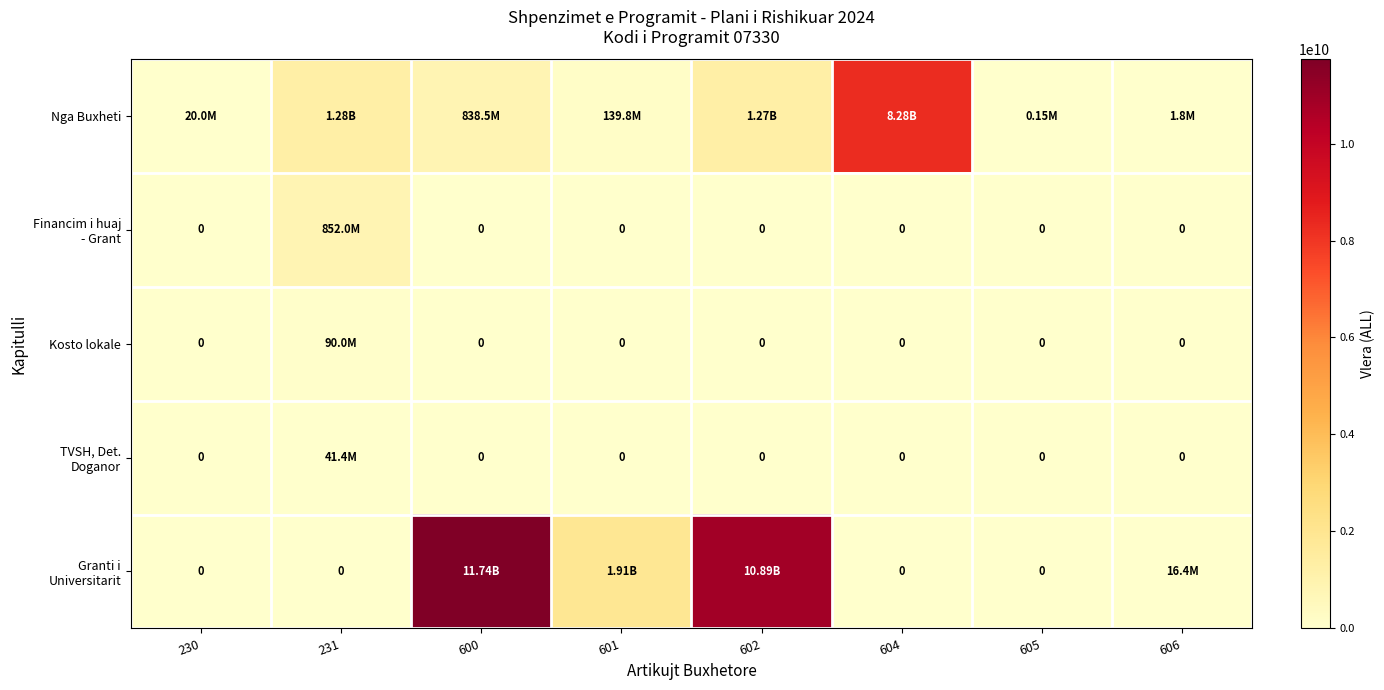

At which category is the sum across all series the highest?

600